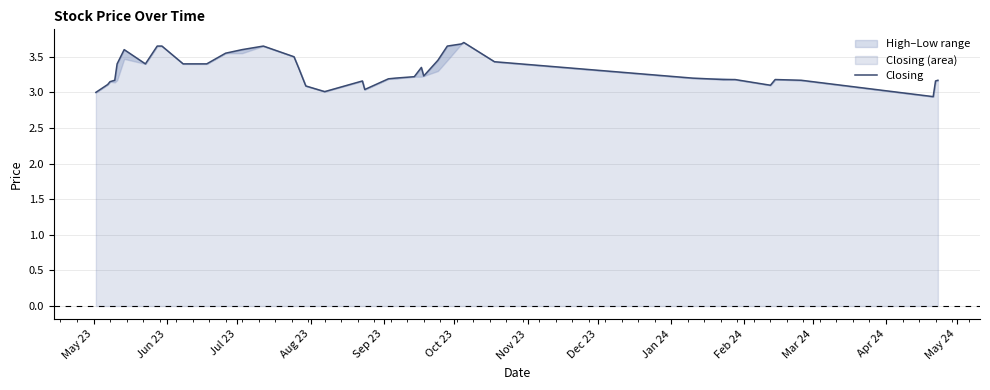

Reading left to right, what are all the values shown in this chart?

3.0	3.1	3.1	3.2	3.4	3.6	3.4	3.6	3.6	3.4	3.4	3.5	3.6	3.6	3.5	3.3	3.1	3.0	3.2	3.0	3.2	3.2	3.2	3.2	3.4	3.2	3.5	3.6	3.7	3.7	3.4	3.2	3.2	3.2	3.1	3.2	3.2	2.9	3.2	3.2